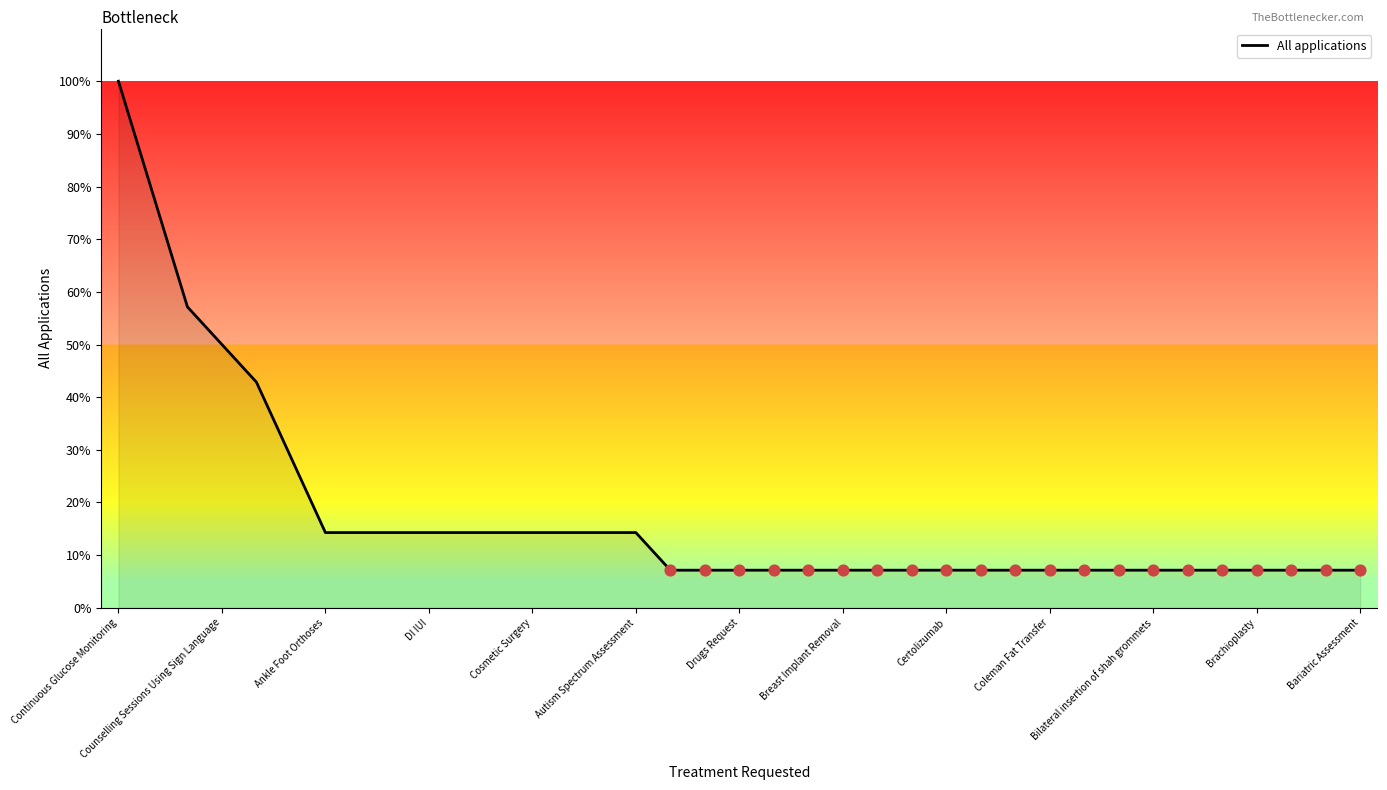

What is the difference between the maximum and minimum values?

92.9